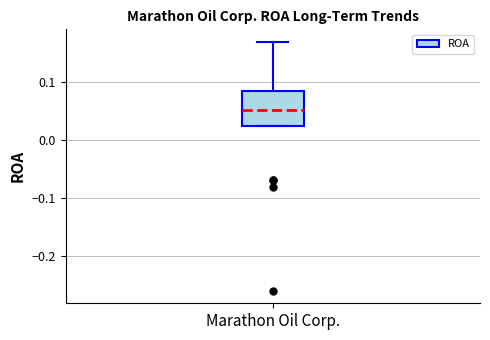

Transcribe this box plot: give where the median line is, the range the box spans, and where the two whiskers end, as read against the y-axis. The values are not printed on the chart, so give them approximately, as read against the axis.

median 0.05, box 0.02 to 0.08, whiskers 0.02 to 0.17